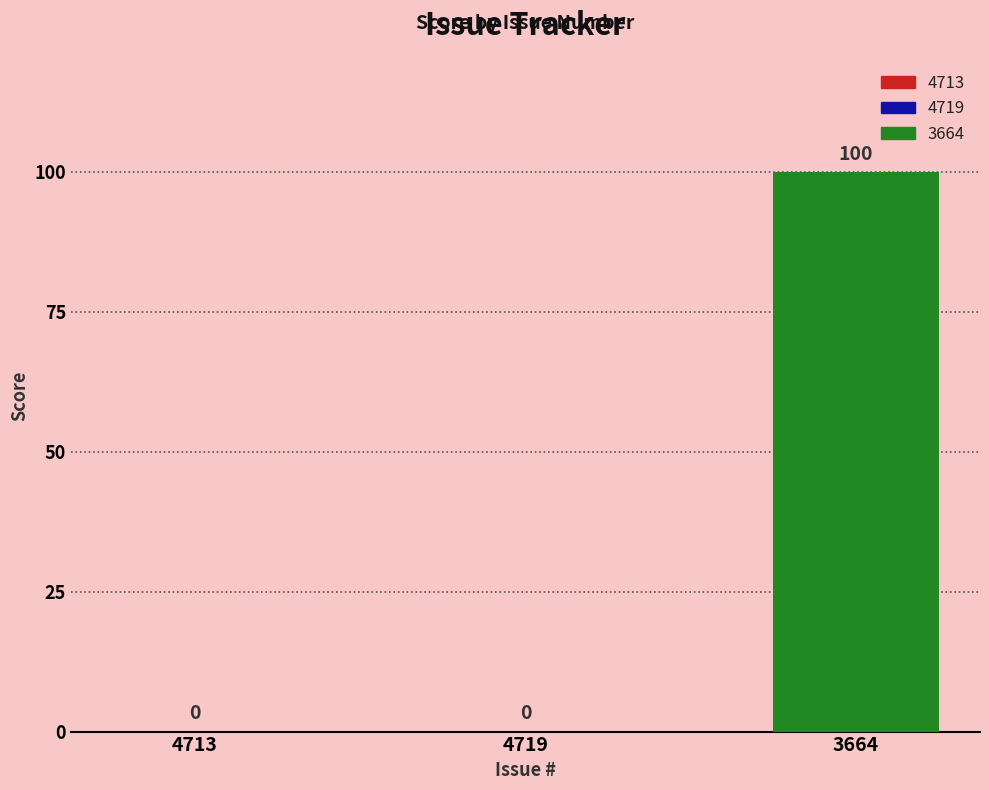

The value at 3664 is 100. True or false?

True